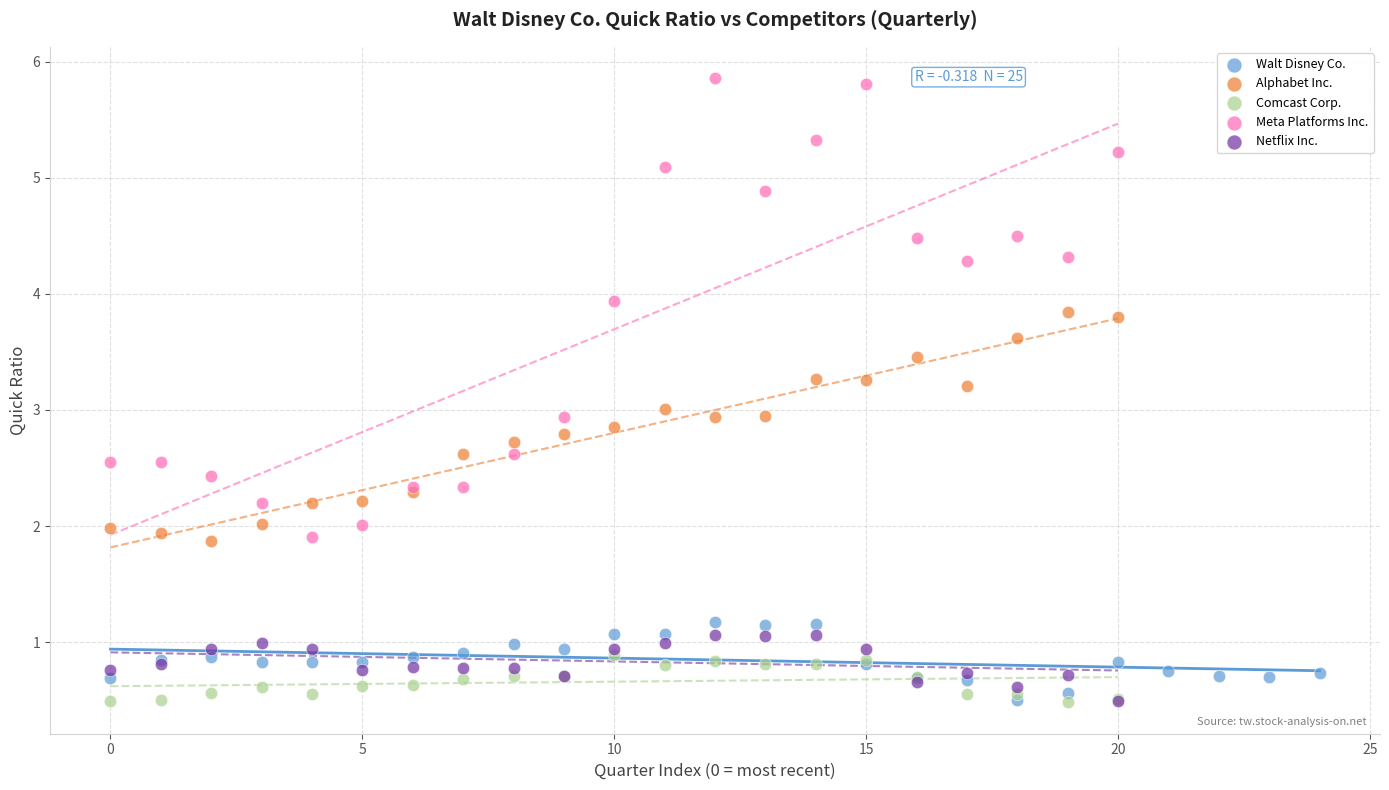

Which series contains the highest Y value?

Meta Platforms Inc.